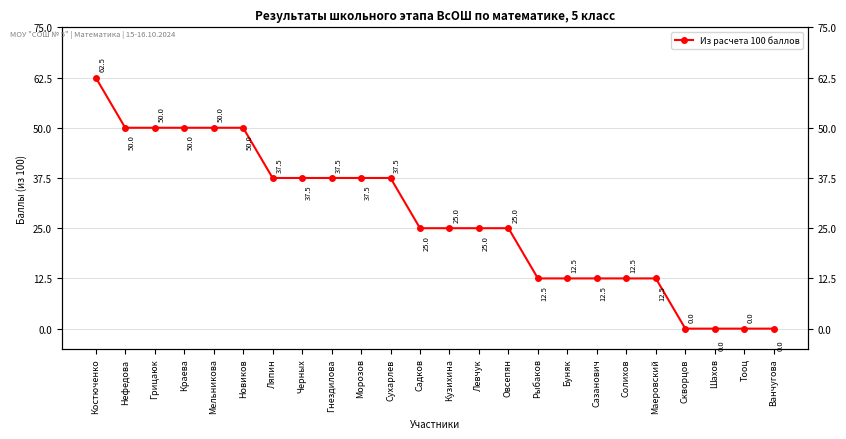

What is the label of the 4th point from the left?

Краева